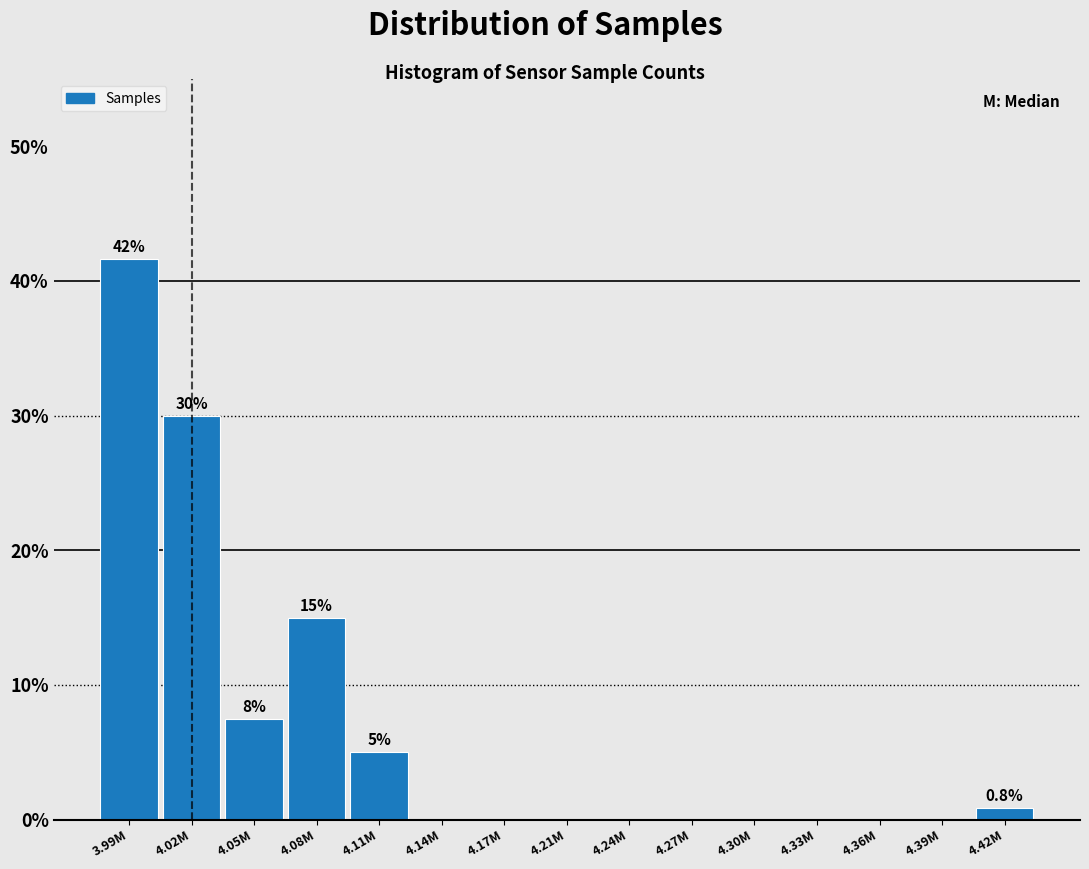

Reading right to left, what are all the values shown in this chart?

4.42M=0.8	4.39M=0.0	4.36M=0.0	4.33M=0.0	4.30M=0.0	4.27M=0.0	4.24M=0.0	4.21M=0.0	4.17M=0.0	4.14M=0.0	4.11M=5.0	4.08M=15.0	4.05M=7.5	4.02M=30.0	3.99M=41.7